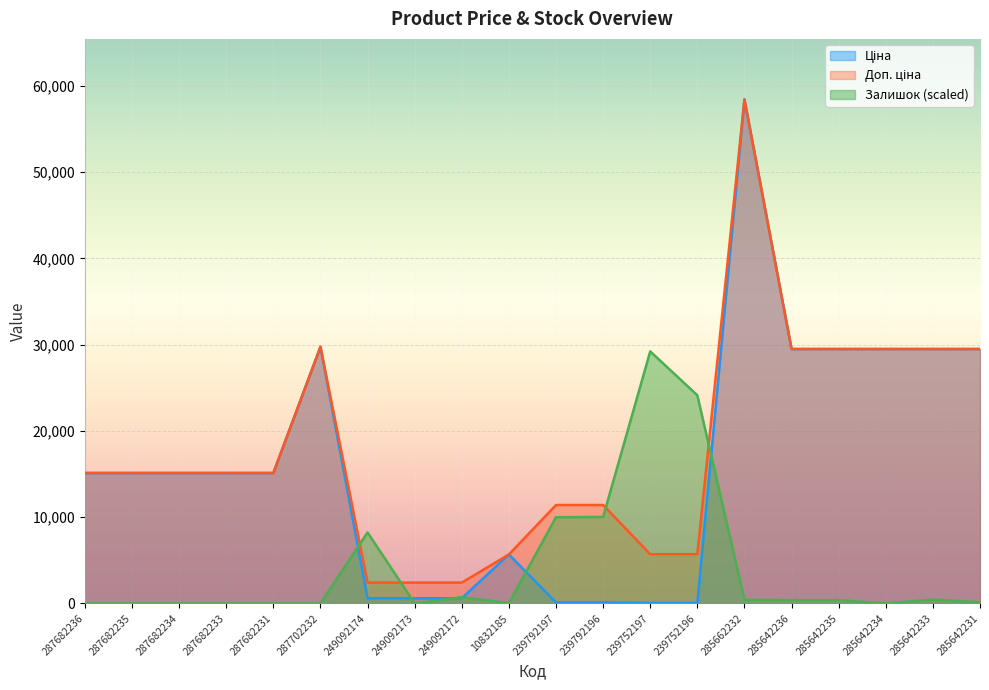

True or false: Ціна and Доп. ціна intersect in this chart.

False